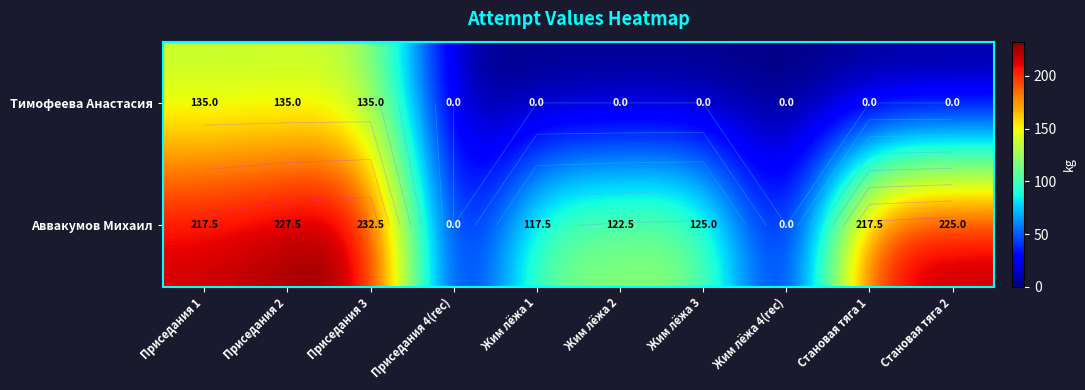

What is the greatest value displayed?

232.5